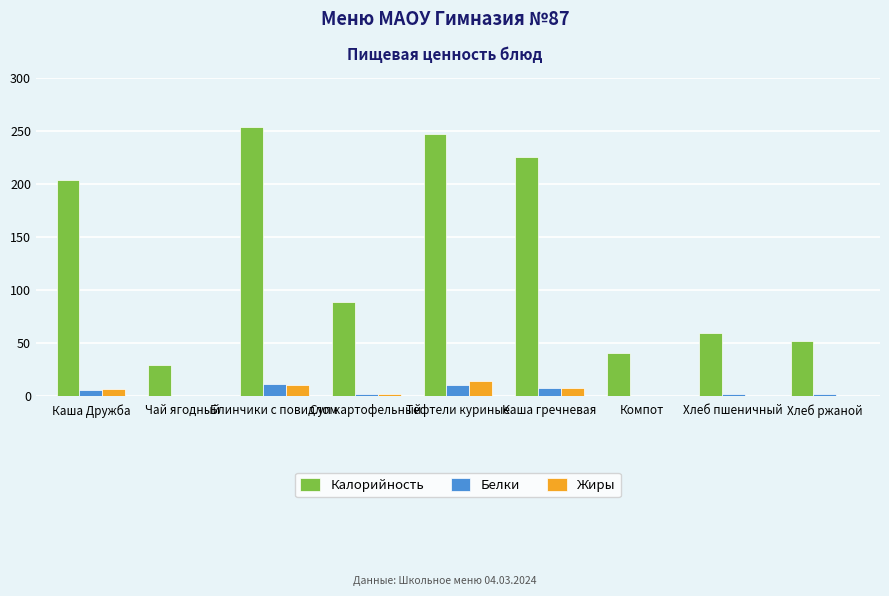

What is the sum of all Калорийность values?

1200.6